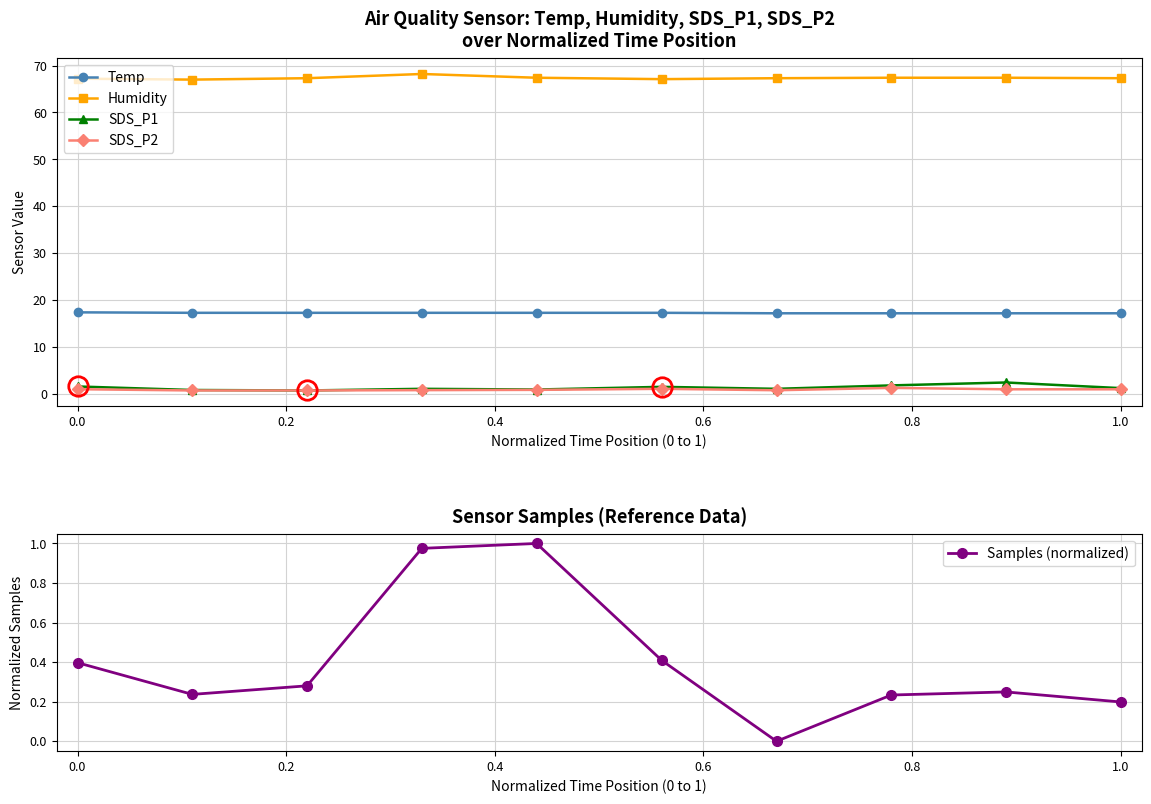

The value of Humidity at 0.0 is 14.4. True or false?

False